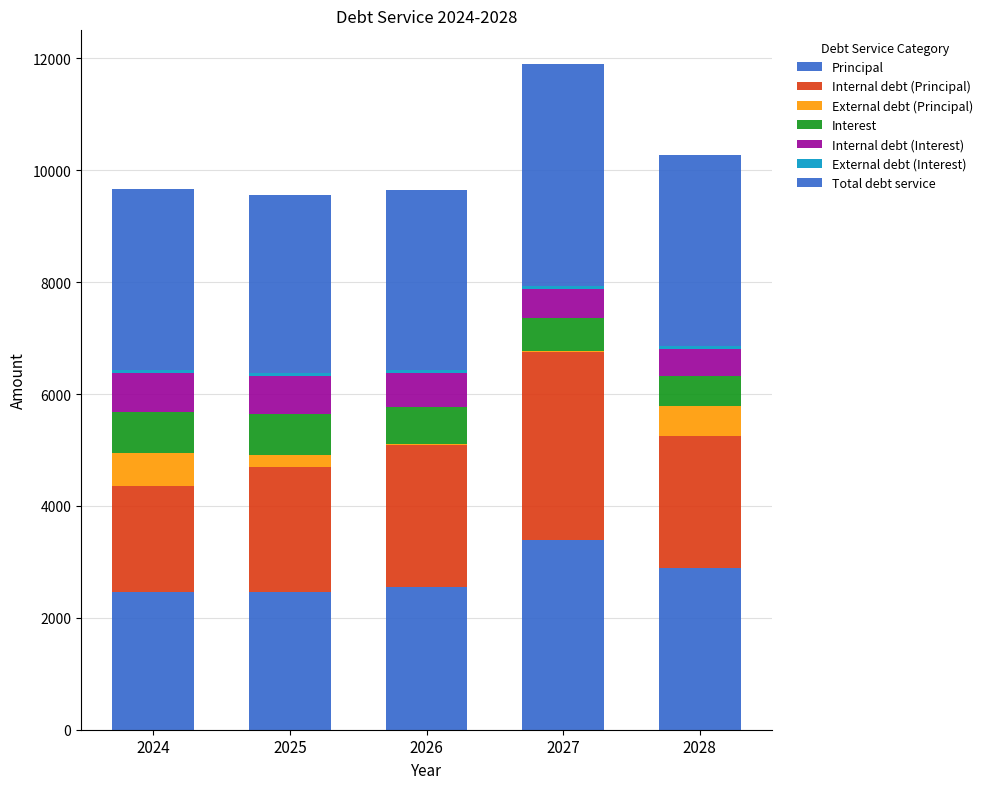

How many categories are shown in the chart?

5